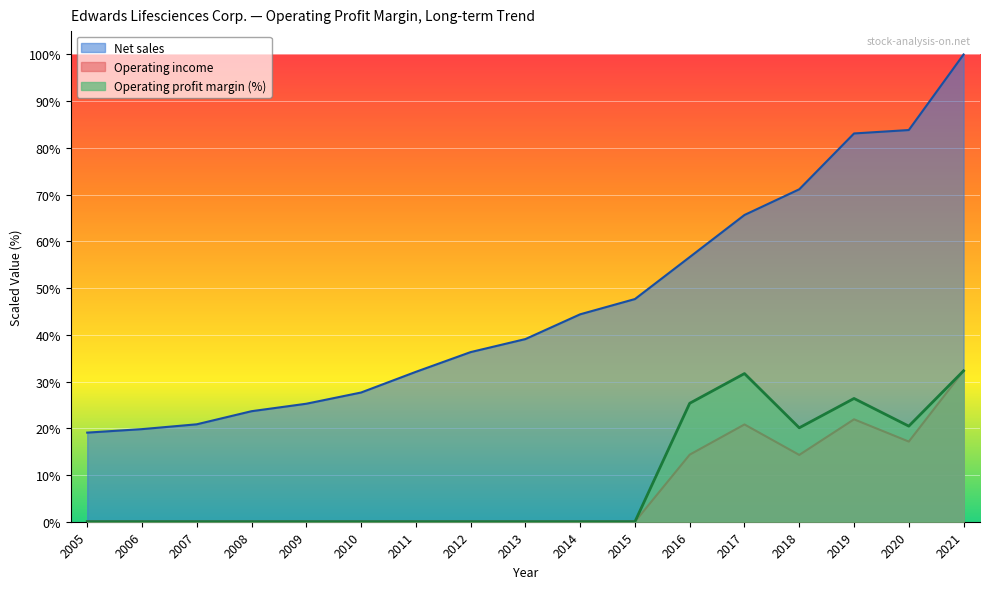

Does the chart display data point markers on the line(s)?

No